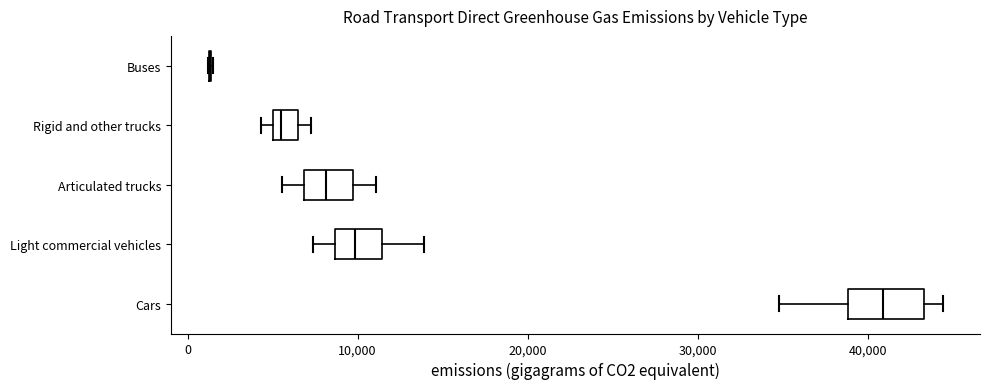

Where does the median line of the box for Cars sit on the x-axis? The values are not printed on the chart, so give them approximately, as read against the axis.

41000